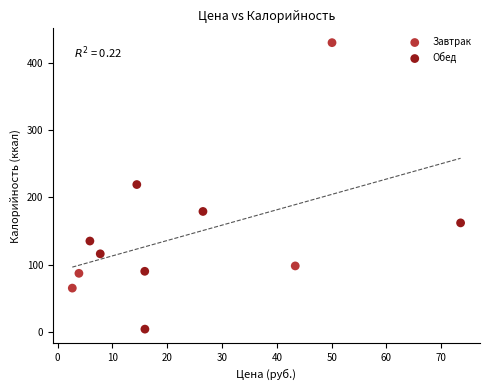

Which series contains the lowest Y value?

Обед